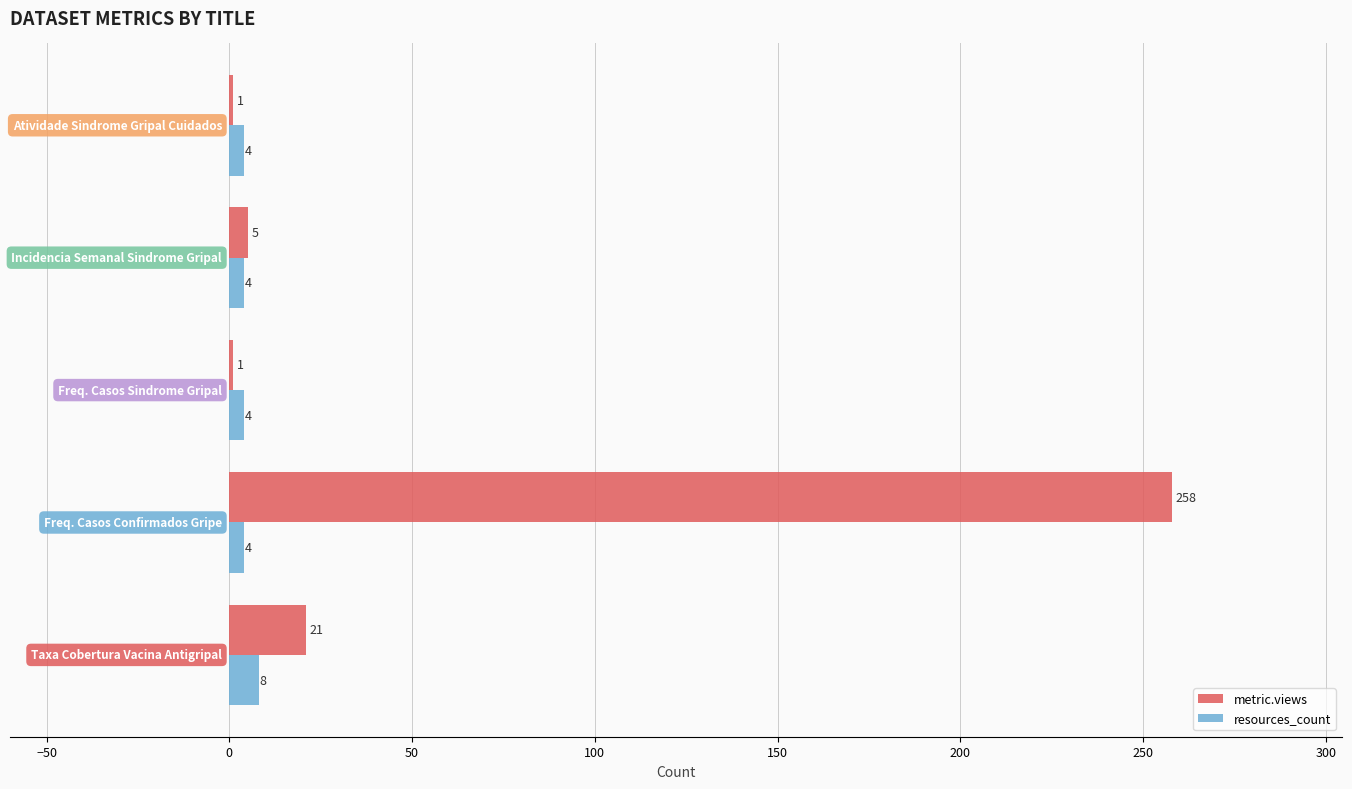

What is the sum of all metric.views values?

286